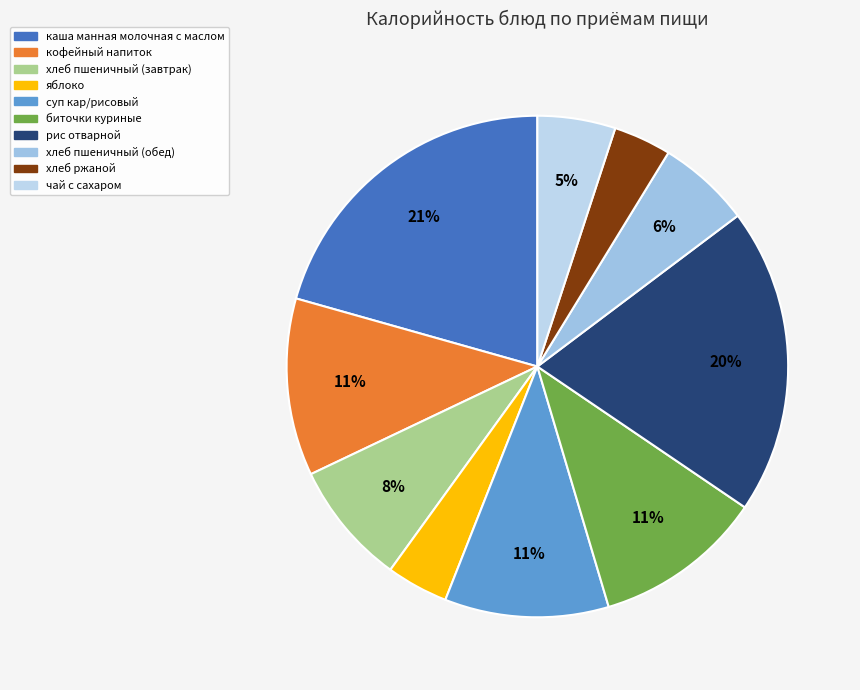

Does any single category account for the majority?

No